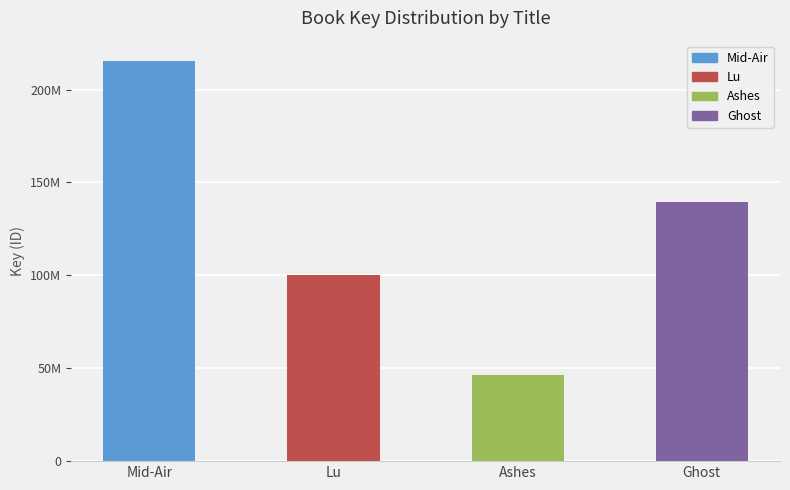

How many values are between 100216827 and 215567175?

3